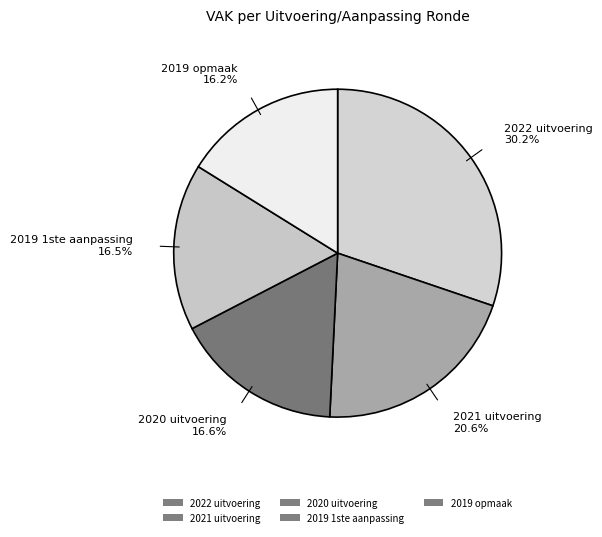

Count the number of slices in the pie.

5